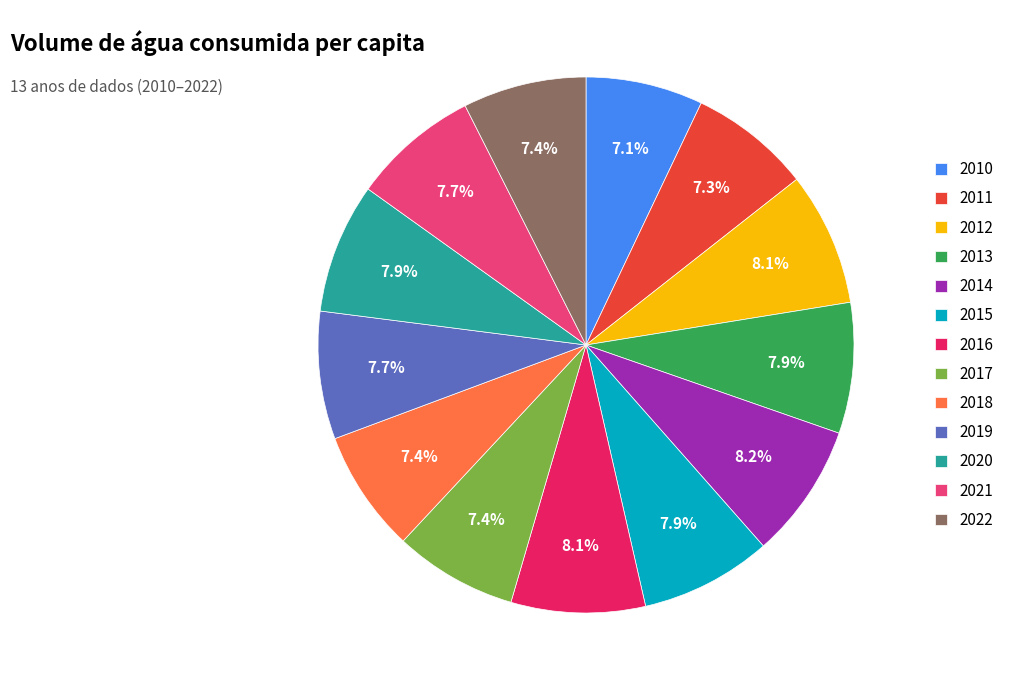

What percentage is the 2010 slice, to the nearest percent?

7%